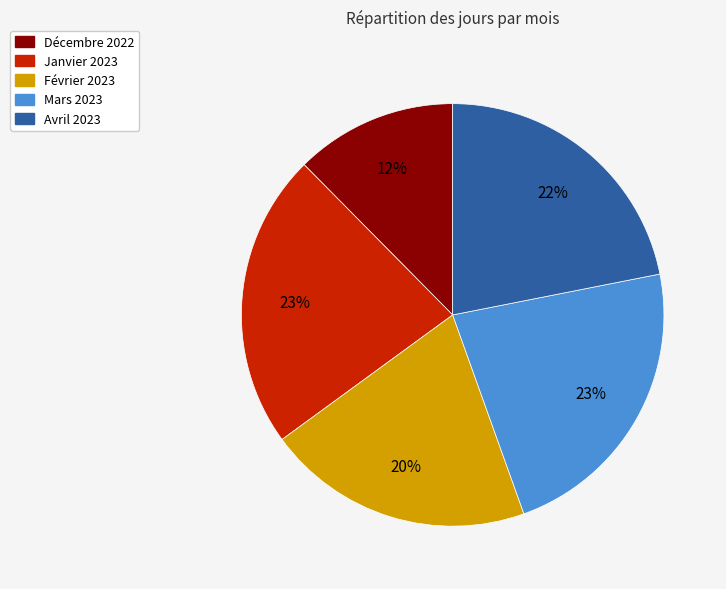

Combined, do Décembre 2022 and Février 2023 account for over 50%?

No